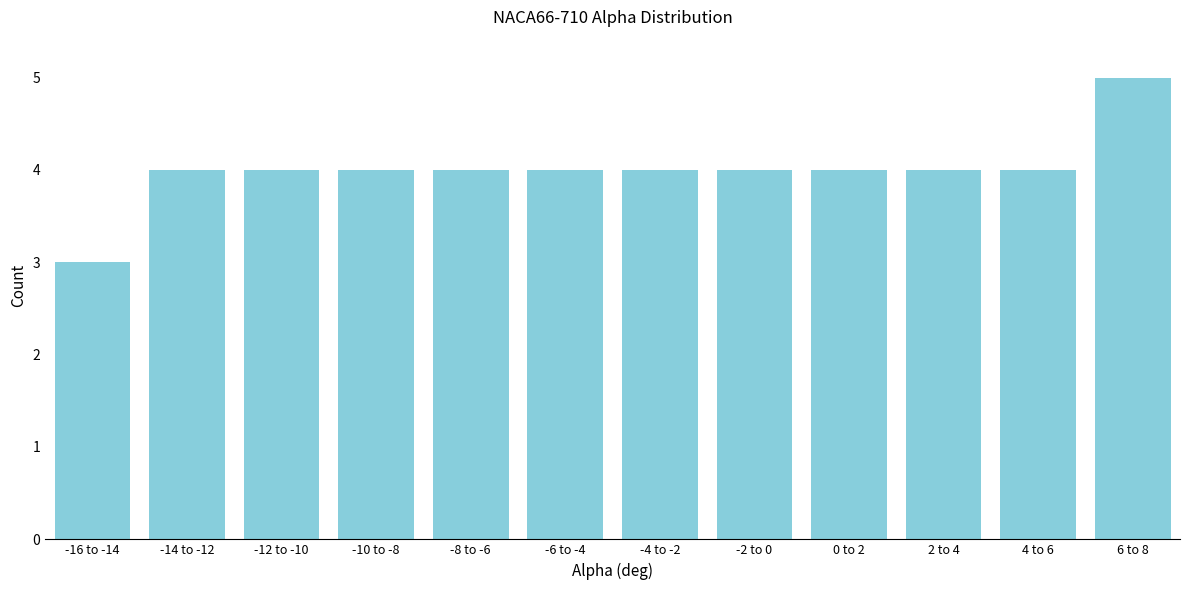

Reading left to right, what are all the values shown in this chart?

-16 to -14=3	-14 to -12=4	-12 to -10=4	-10 to -8=4	-8 to -6=4	-6 to -4=4	-4 to -2=4	-2 to 0=4	0 to 2=4	2 to 4=4	4 to 6=4	6 to 8=5